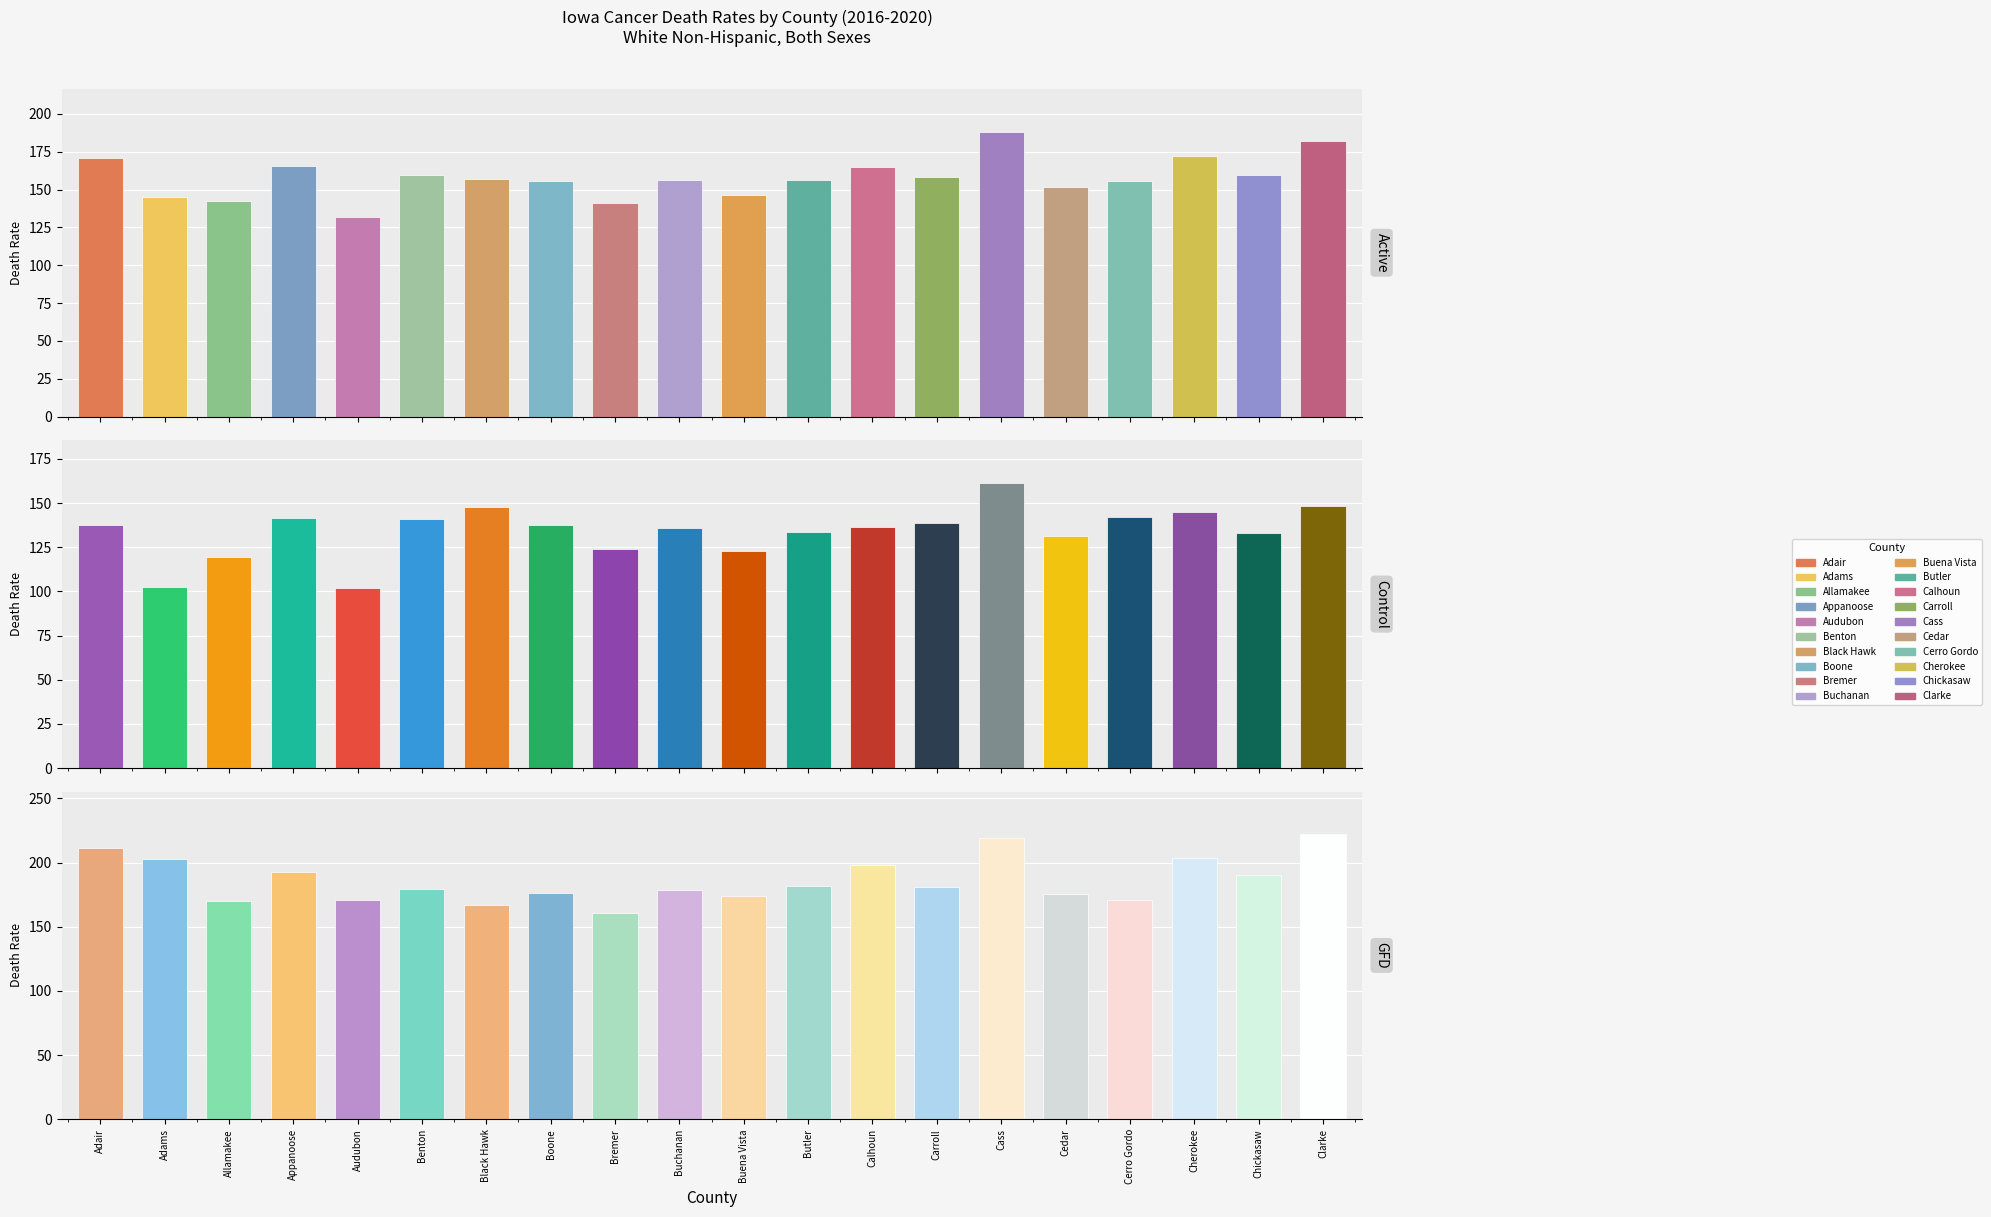

What is the average value of the Control series?

134.1